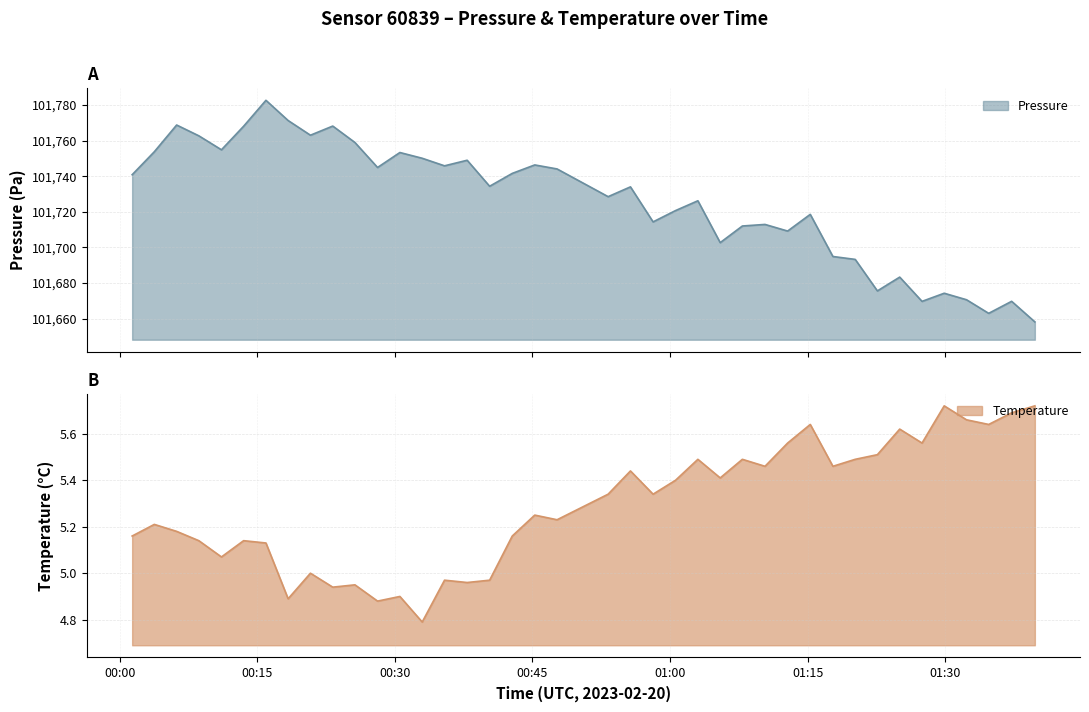

What is the label of the 22nd point from the left?

2023-02-20T00:55:41